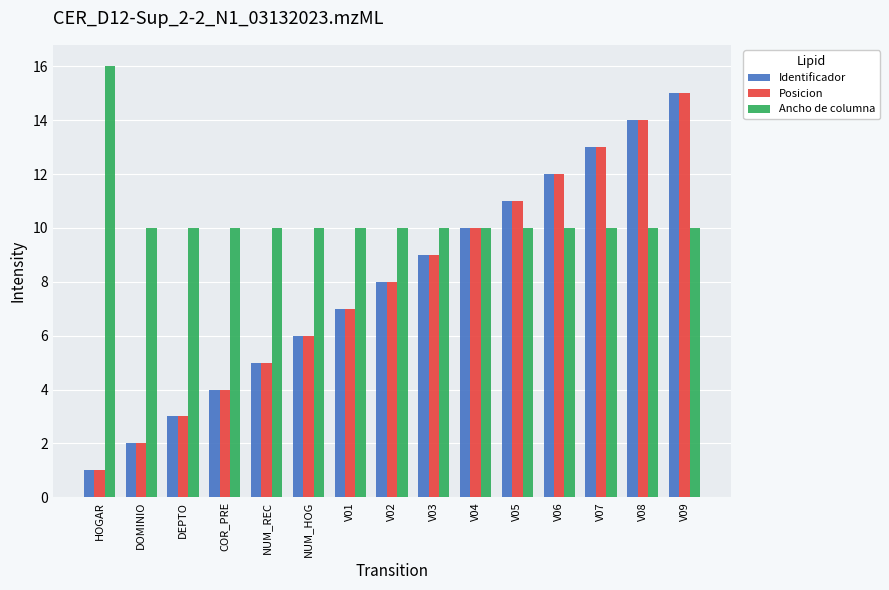

At which label does Posicion reach its minimum?

HOGAR